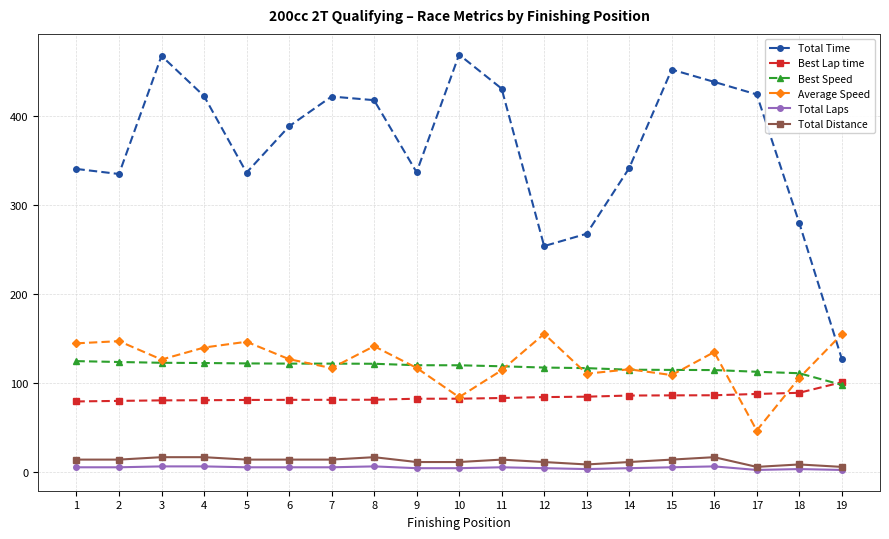

Rank the series by their maximum value, from lowest to highest.

Total Laps, Total Distance, Best Lap time, Best Speed, Average Speed, Total Time